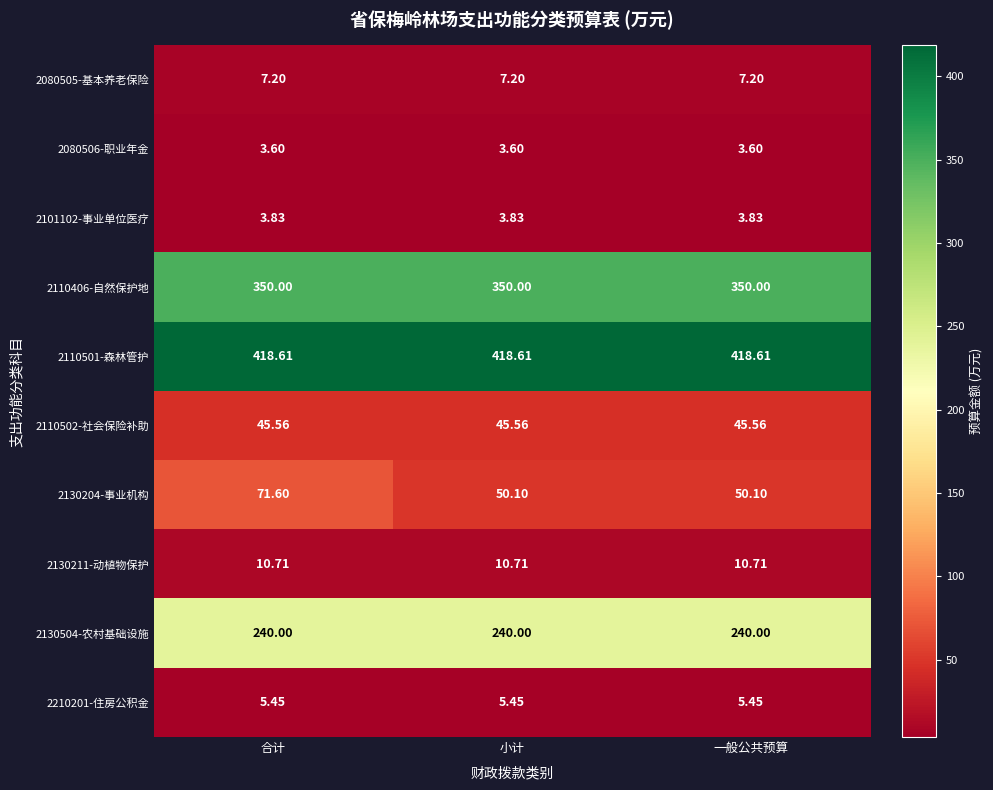

Is the value of 2130204-事业机构 at 一般公共预算 greater than the value of 2210201-住房公积金 at 小计?

Yes